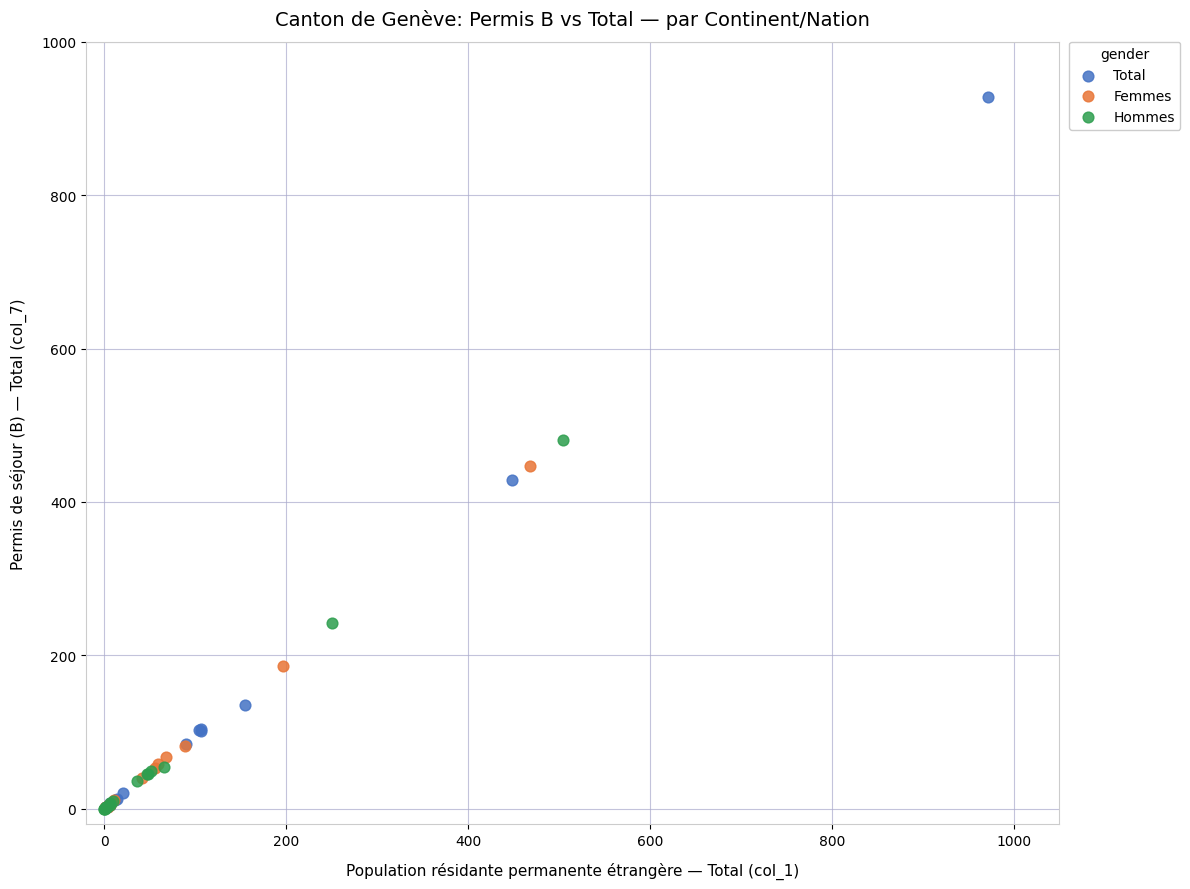

Which series reaches the maximum Y coordinate?

Total